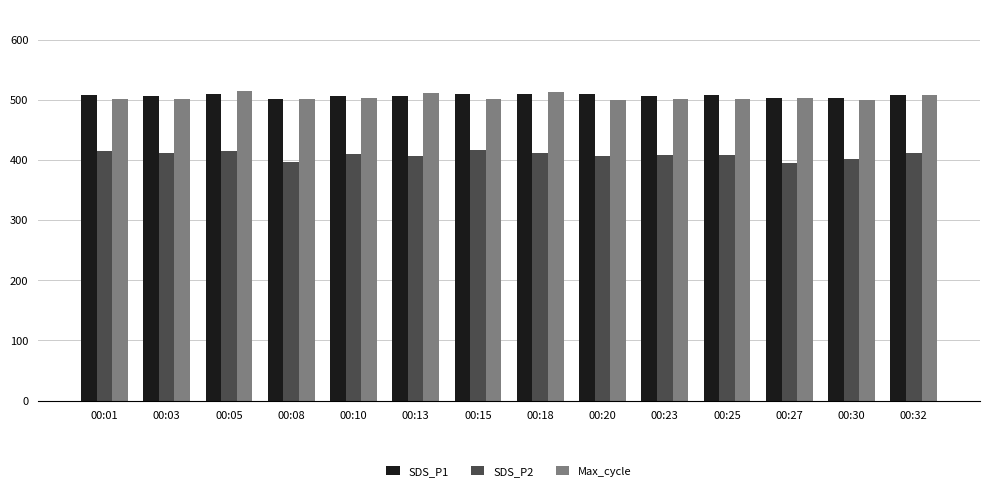

What is the value of the Max_cycle bar at the 13th from the left?

500.7